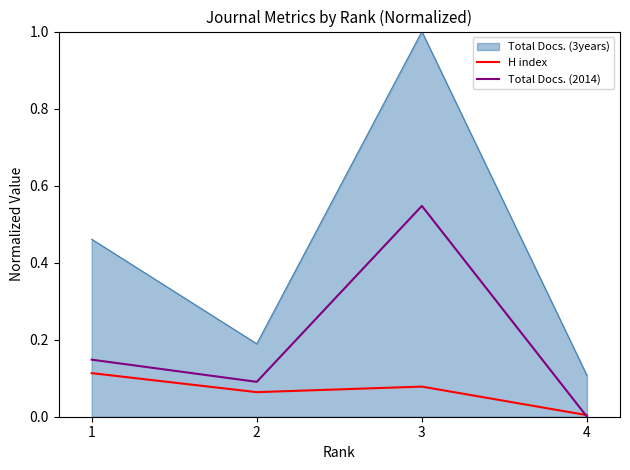

At which label does Total Docs. (2014) reach its minimum?

4